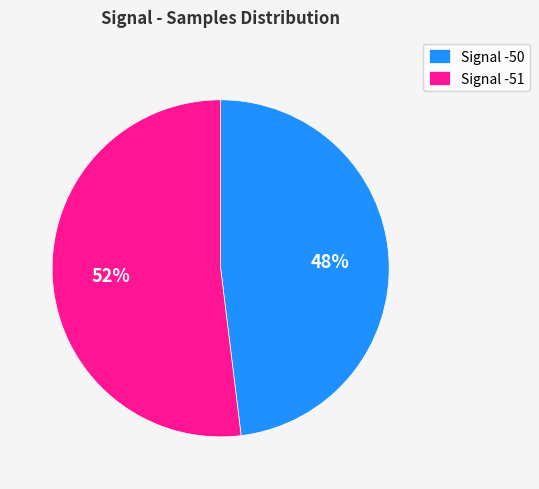

Count the number of slices in the pie.

2